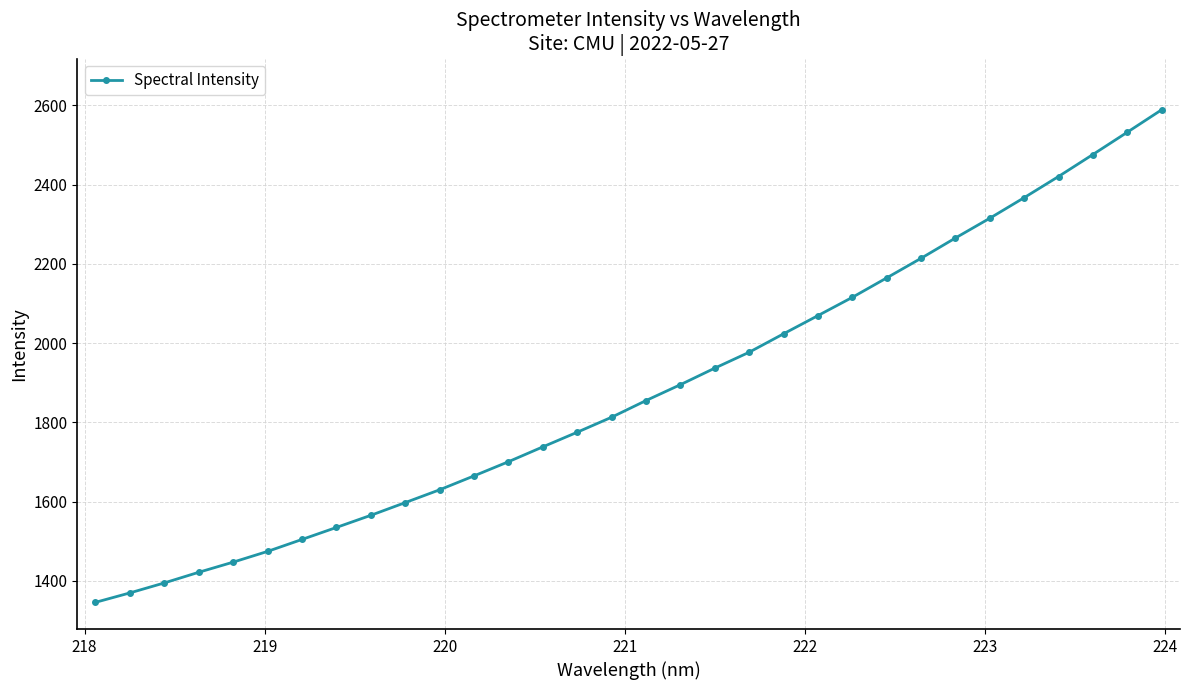

What is the value of the 9th point from the left?

1565.7